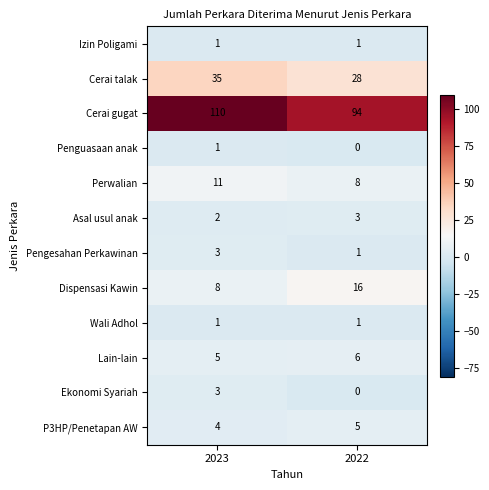

What is the sum of the Perwalian values at 2022 and 2023?

19